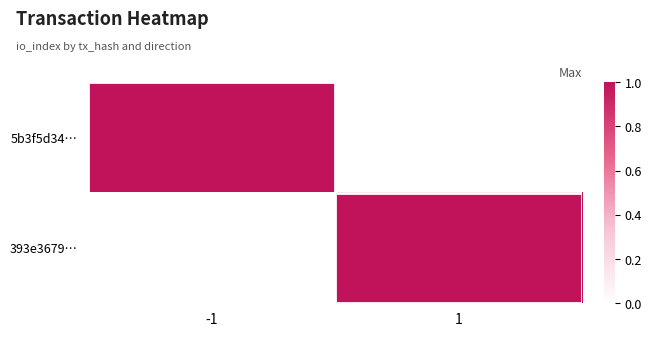

What is the spread (max minus min) of values at 1?

1